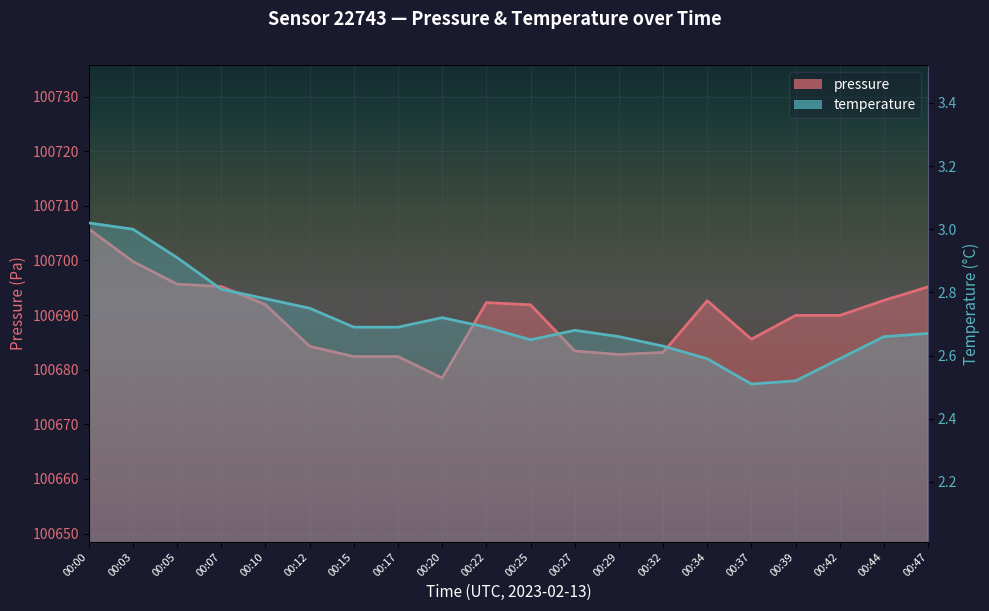

What is the sum of the pressure values at 00:20 and 00:29?

201361.2